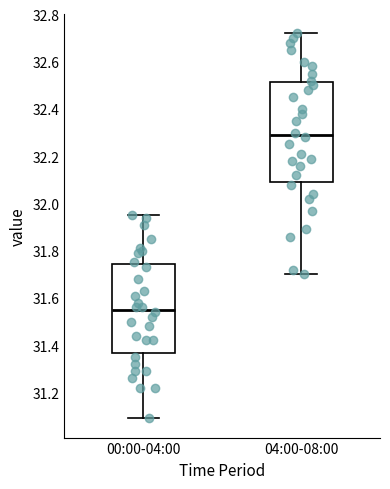

Where does the lower whisker of the box for 00:00-04:00 end on the y-axis? The values are not printed on the chart, so give them approximately, as read against the axis.

31.10